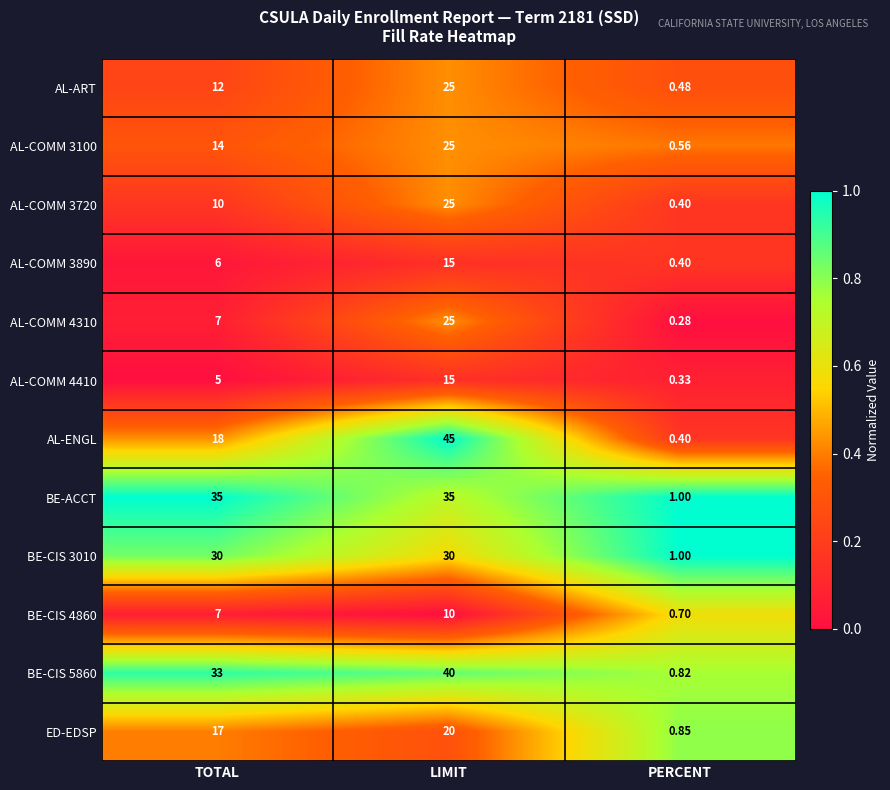

At which label is BE-CIS 3010 closest to 15?

PERCENT